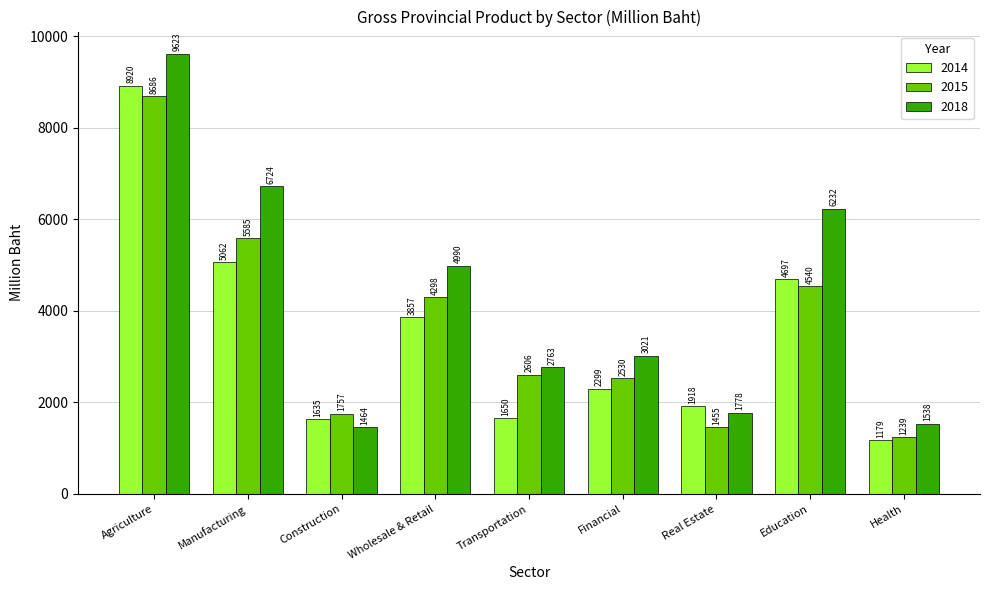

Is the value of 2018 at Manufacturing greater than the value of 2014 at Health?

Yes